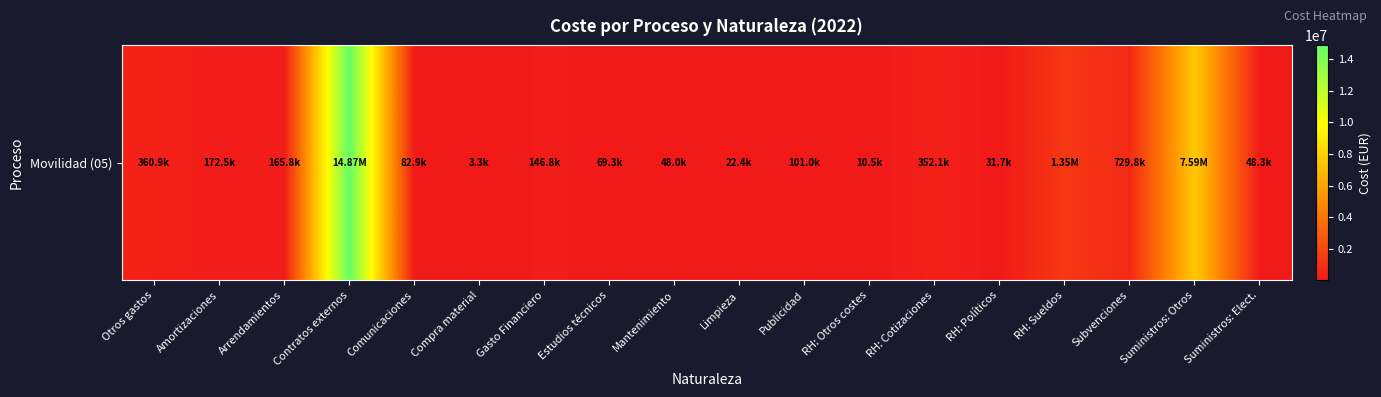

Approximately how many times larger is the value at Contratos externos compared to Gasto Financiero?

101.3